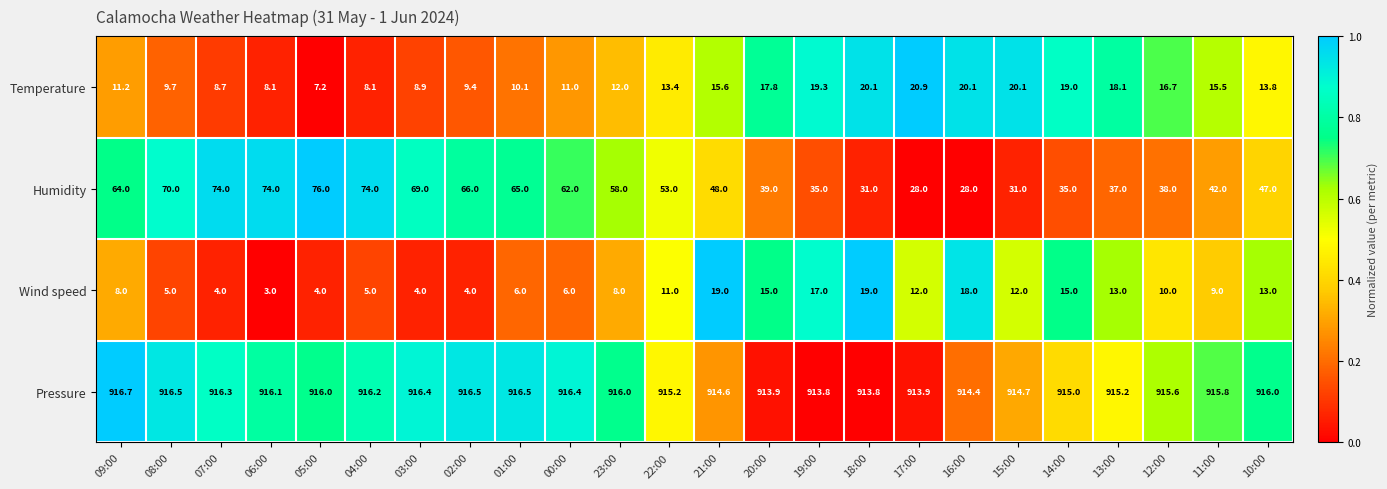

At which category is the sum across all series the highest?

04:00